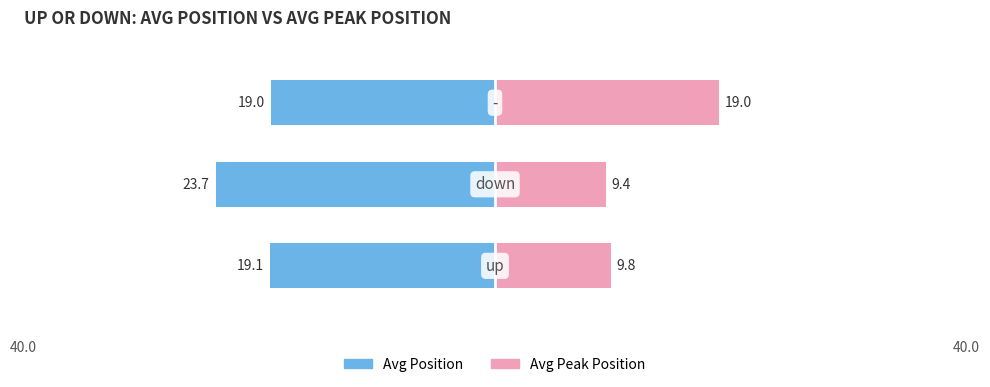

Read the Avg Peak Position value at 2.

19.0